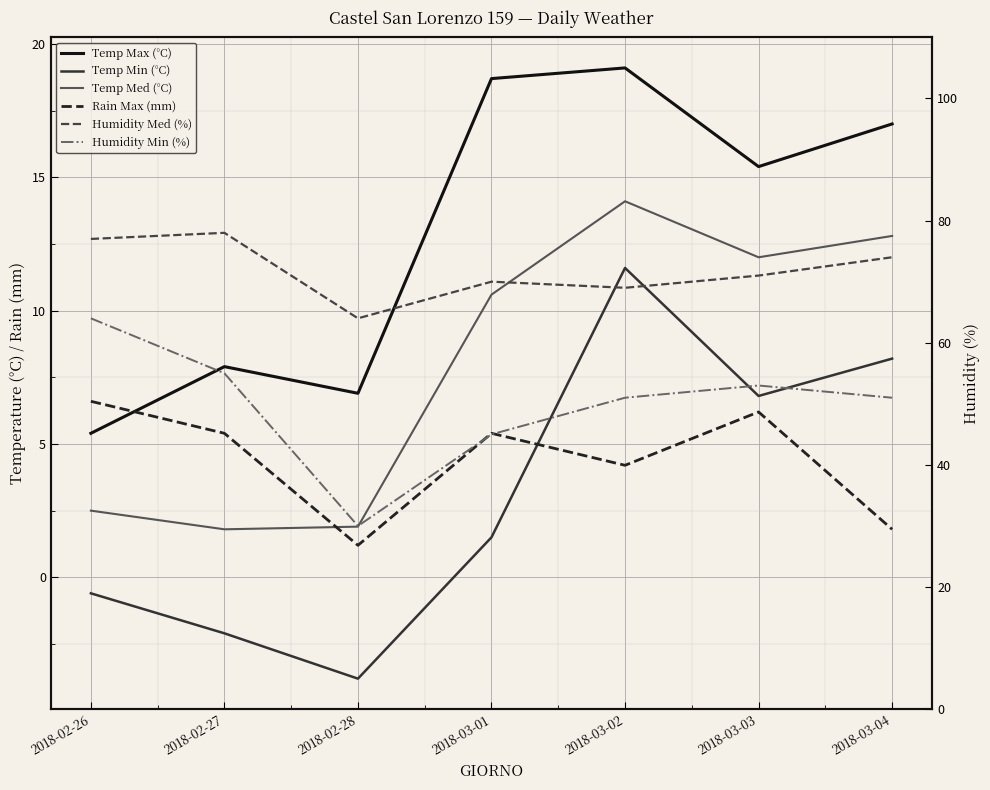

Reading left to right, what are all the values shown in this chart?

Temp Max (°C): 2018-02-26=5.4	2018-02-27=7.9	2018-02-28=6.9	2018-03-01=18.7	2018-03-02=19.1	2018-03-03=15.4	2018-03-04=17.0
Temp Min (°C): 2018-02-26=-0.6	2018-02-27=-2.1	2018-02-28=-3.8	2018-03-01=1.5	2018-03-02=11.6	2018-03-03=6.8	2018-03-04=8.2
Temp Med (°C): 2018-02-26=2.5	2018-02-27=1.8	2018-02-28=1.9	2018-03-01=10.6	2018-03-02=14.1	2018-03-03=12.0	2018-03-04=12.8
Rain Max (mm): 2018-02-26=6.6	2018-02-27=5.4	2018-02-28=1.2	2018-03-01=5.4	2018-03-02=4.2	2018-03-03=6.2	2018-03-04=1.8
Humidity Med (%): 2018-02-26=77.0	2018-02-27=78.0	2018-02-28=64.0	2018-03-01=70.0	2018-03-02=69.0	2018-03-03=71.0	2018-03-04=74.0
Humidity Min (%): 2018-02-26=64.0	2018-02-27=55.0	2018-02-28=30.0	2018-03-01=45.0	2018-03-02=51.0	2018-03-03=53.0	2018-03-04=51.0